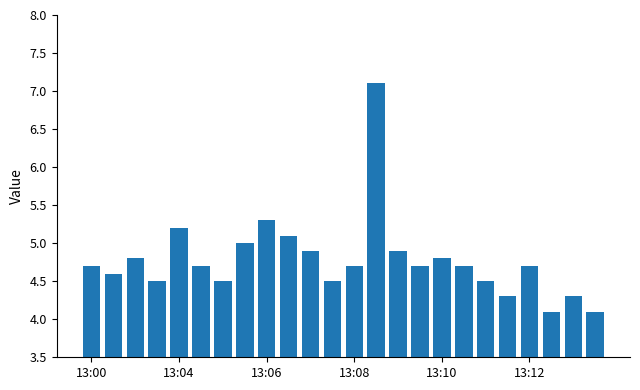

Does the chart contain stacked bars?

No